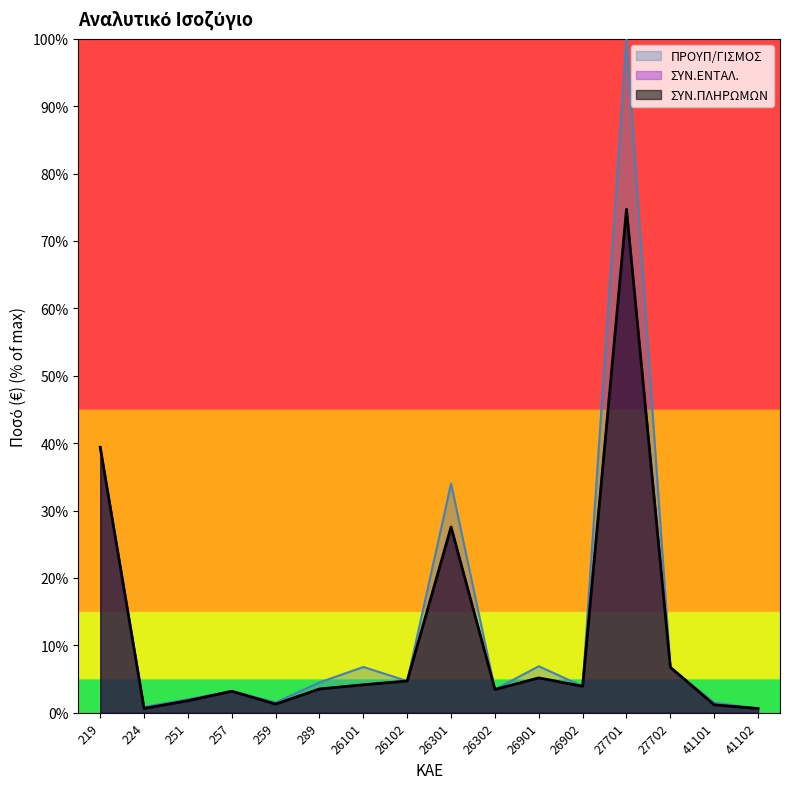

List the series in order of their peak value, lowest first.

ΣΥΝ.ΕΝΤΑΛ., ΣΥΝ.ΠΛΗΡΩΜΩΝ, ΠΡΟΥΠ/ΓΙΣΜΟΣ